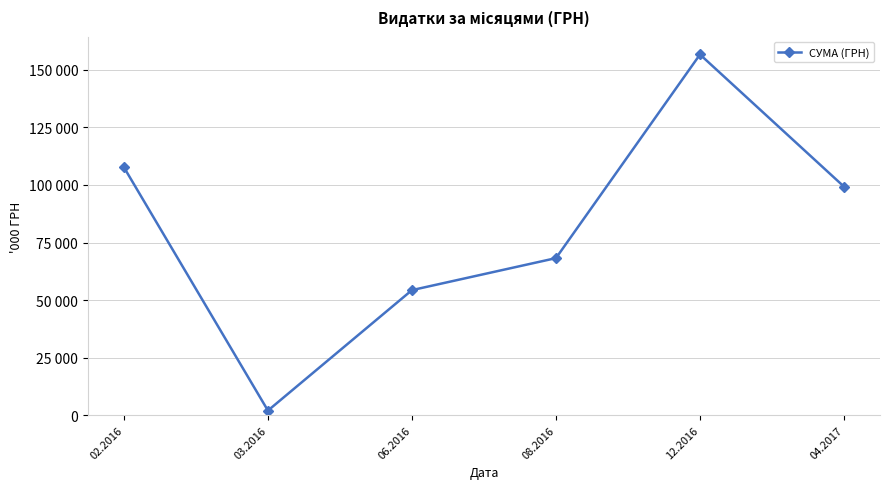

What is the difference between the values at 03.2016 and 08.2016?

66217.4